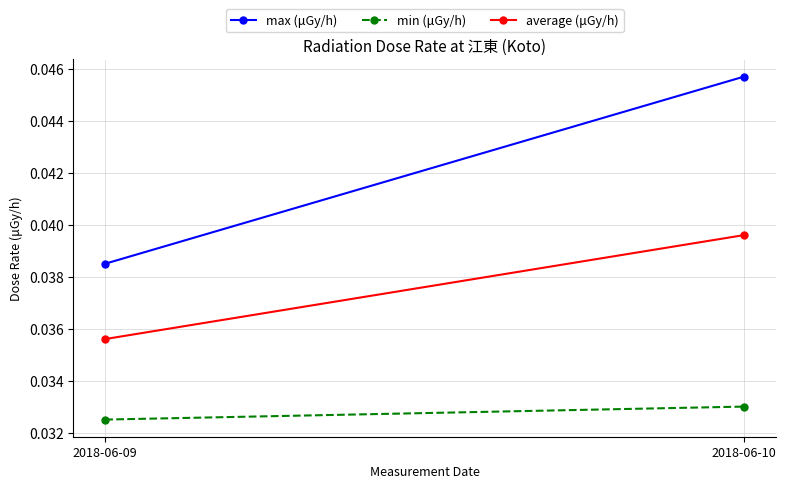

Which has a higher value, 2018-06-10 or 2018-06-09?

2018-06-10